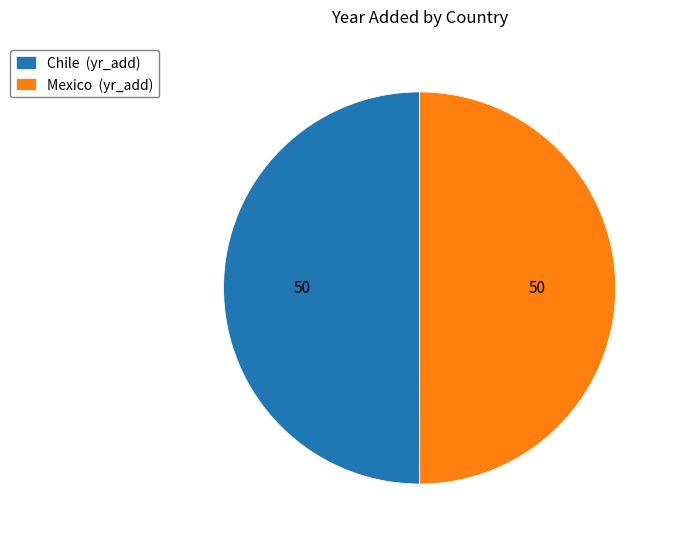

Is the sum of Mexico (yr_add) and Chile (yr_add) greater than half?

Yes